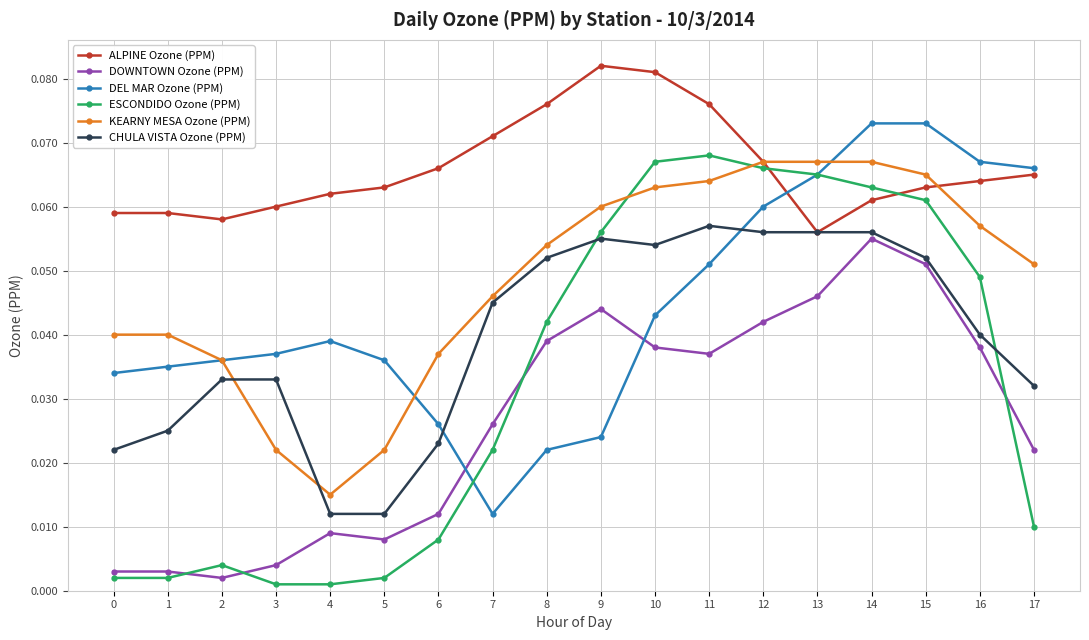

Count the CHULA VISTA Ozone (PPM) values in the range 0 to 1.

18